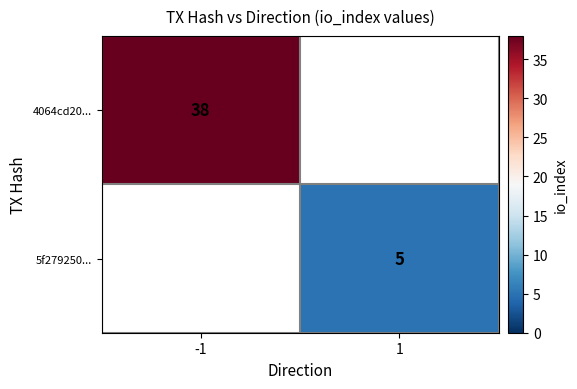

The 5f279250... series shows 3 at 1. True or false?

False